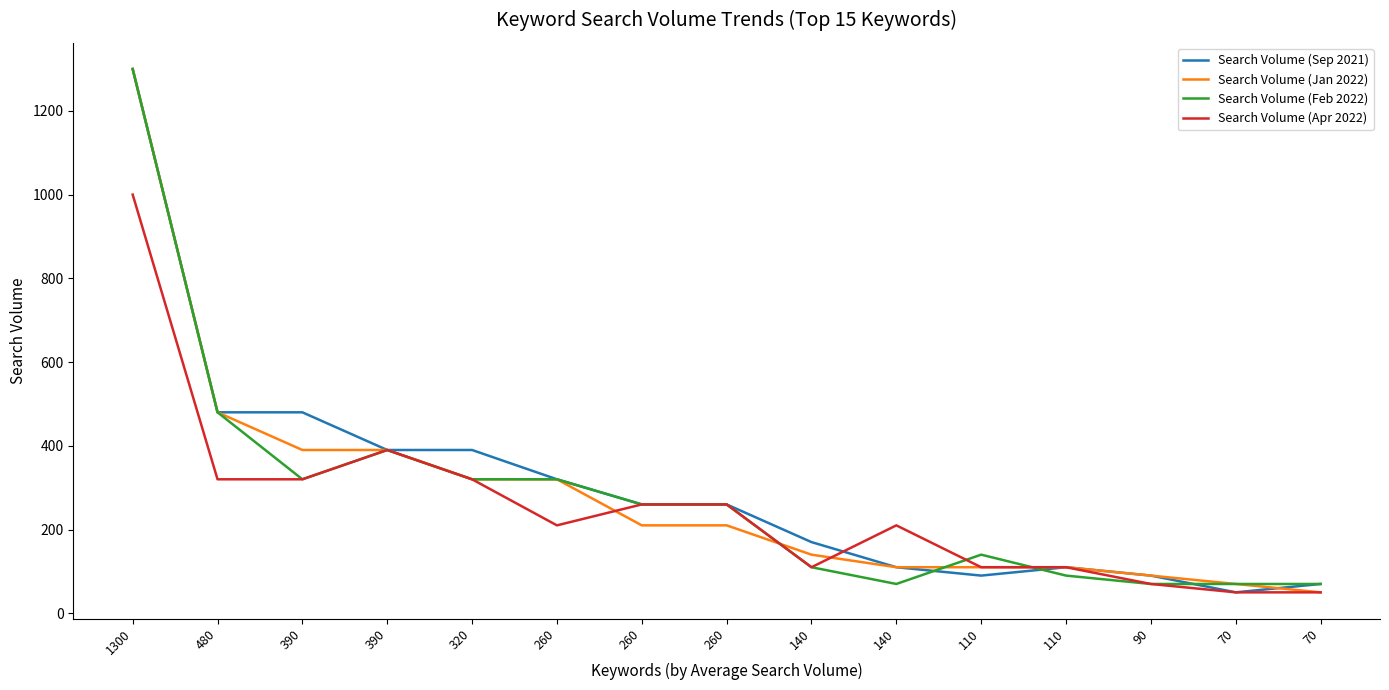

True or false: Search Volume (Jan 2022) has more than 1 interior local peaks.

False